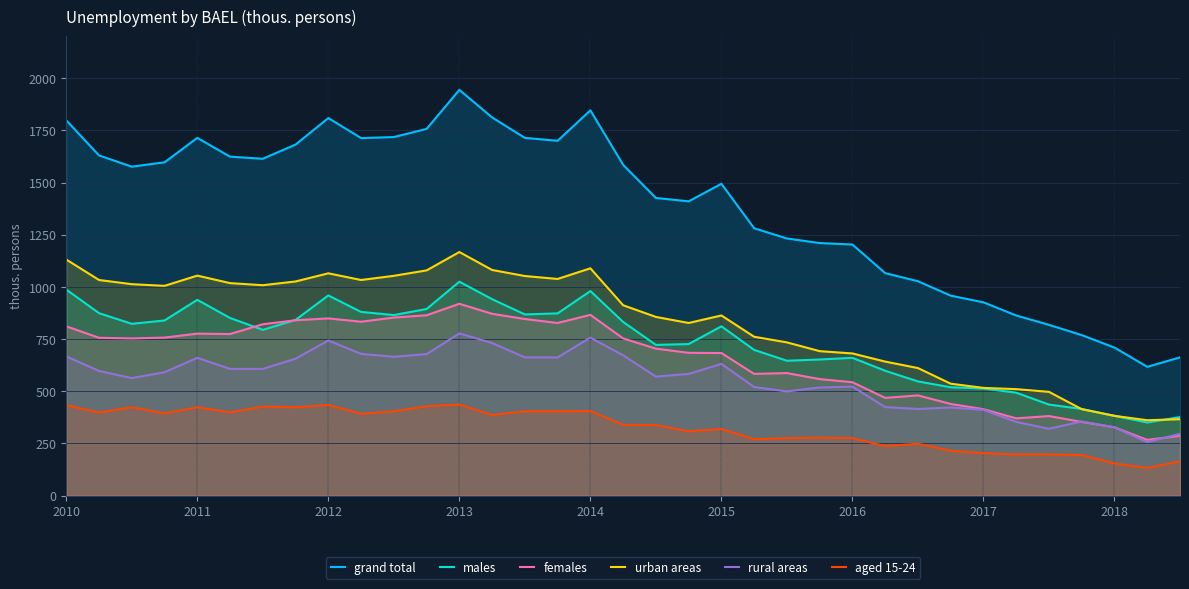

What is the value of the grand total point at the 29th from the left?

926